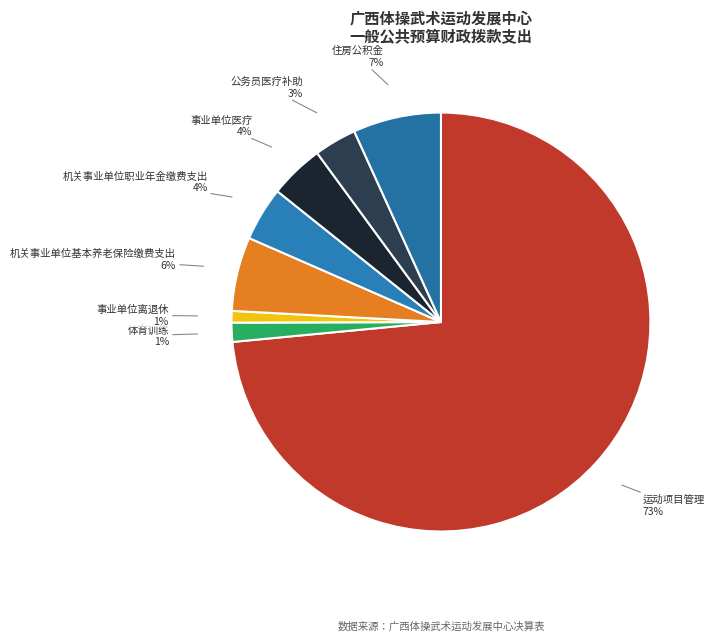

To the nearest percent, what portion does 公务员医疗补助 represent?

3%